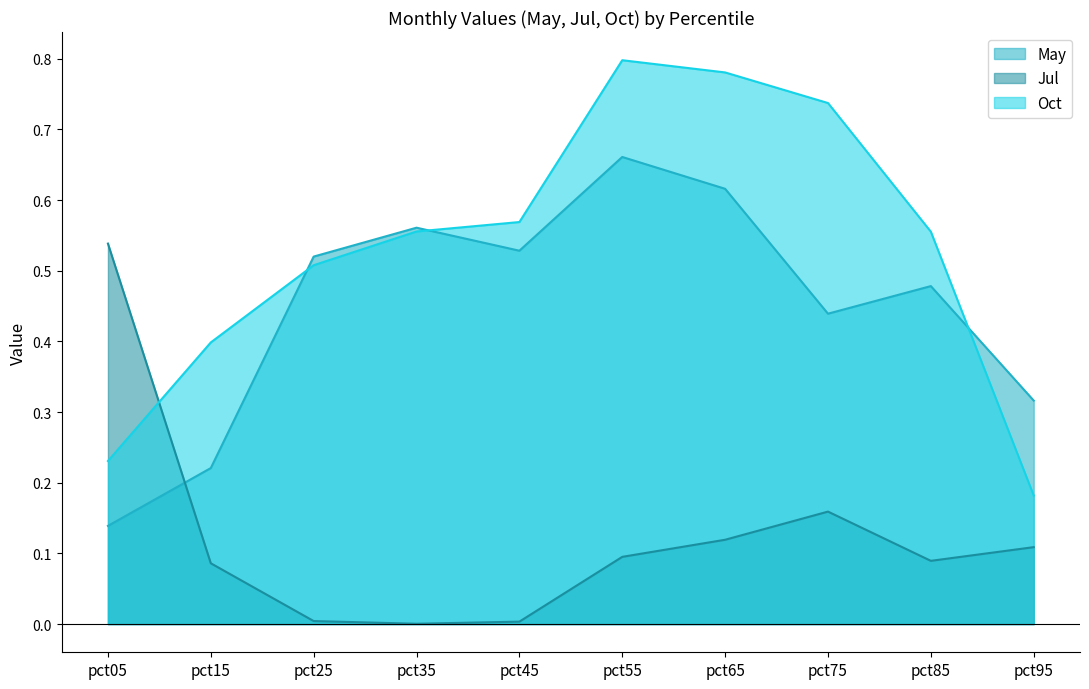

Which label corresponds to the smallest value in the chart?

pct35